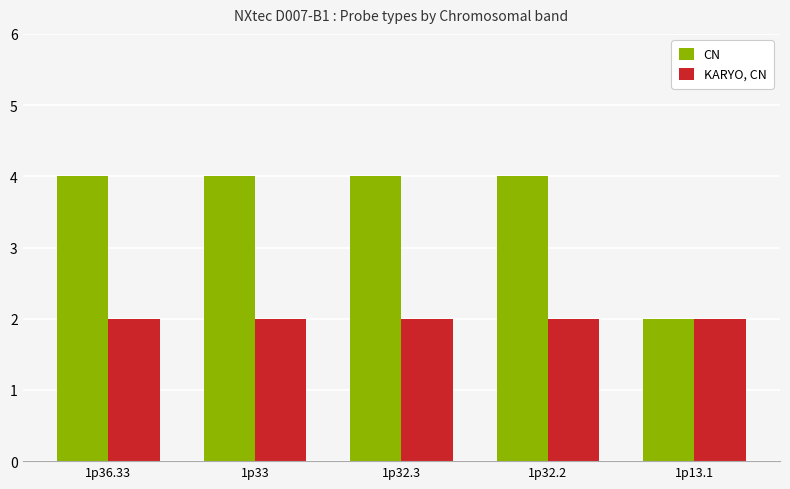

Rank the series at 1p32.2 from highest to lowest value.

CN, KARYO, CN